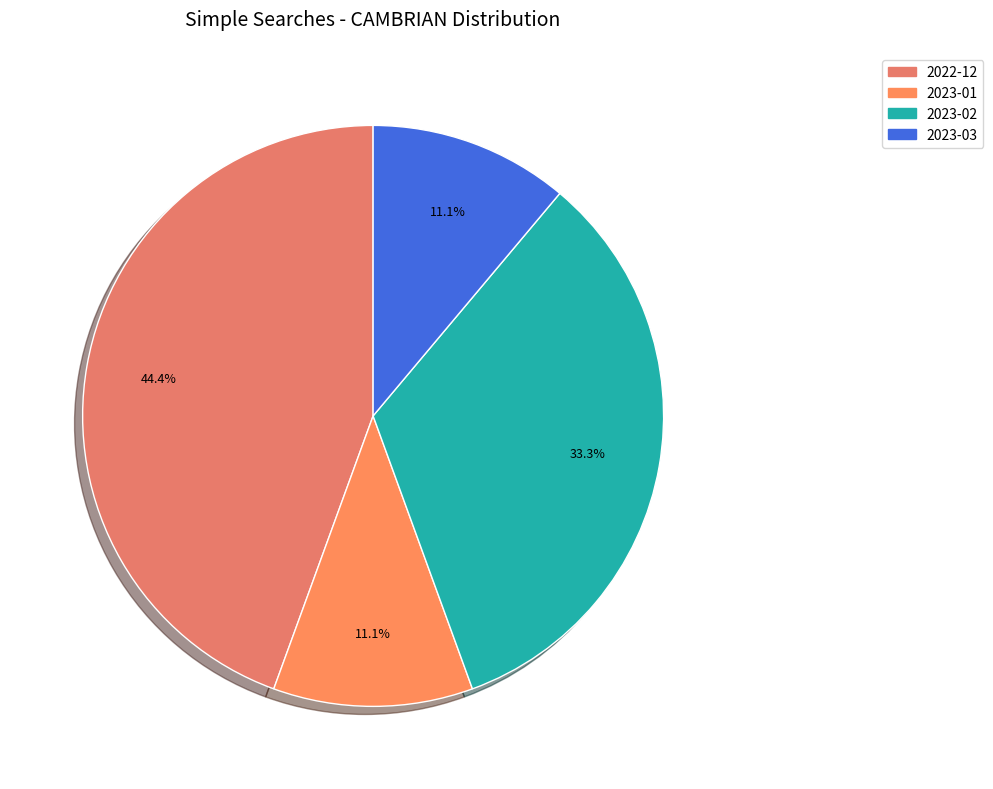

Which has a higher value, 2022-12 or 2023-03?

2022-12